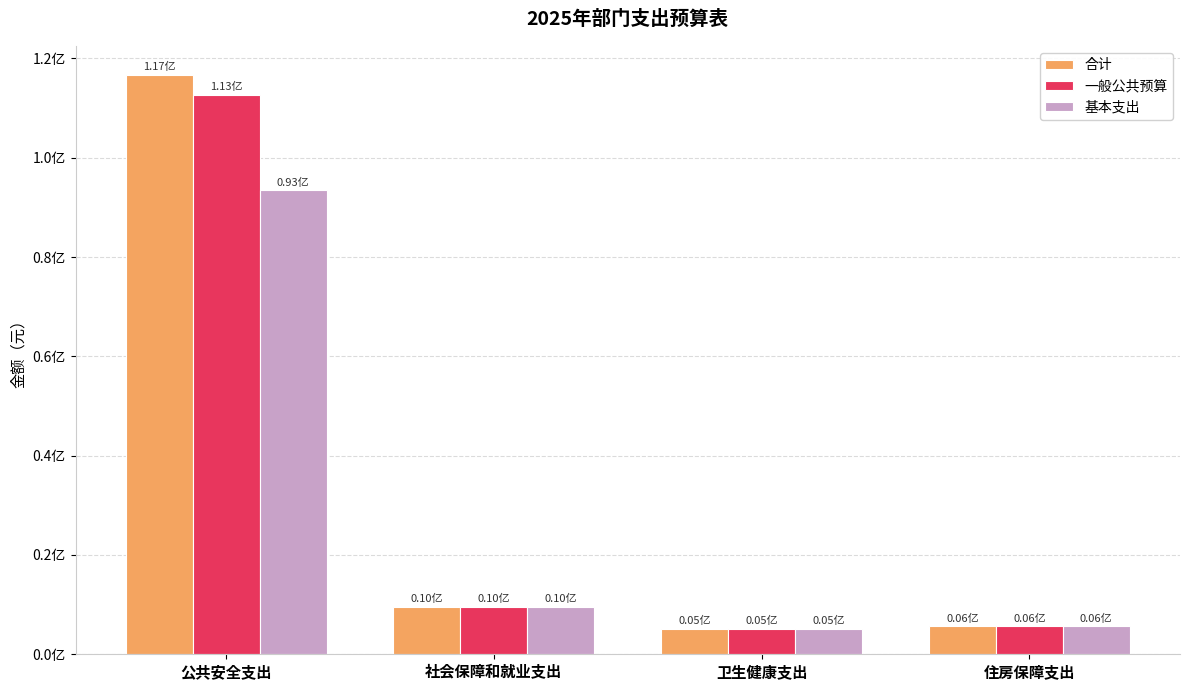

What are all the series names shown in the legend?

合计, 一般公共预算, 基本支出